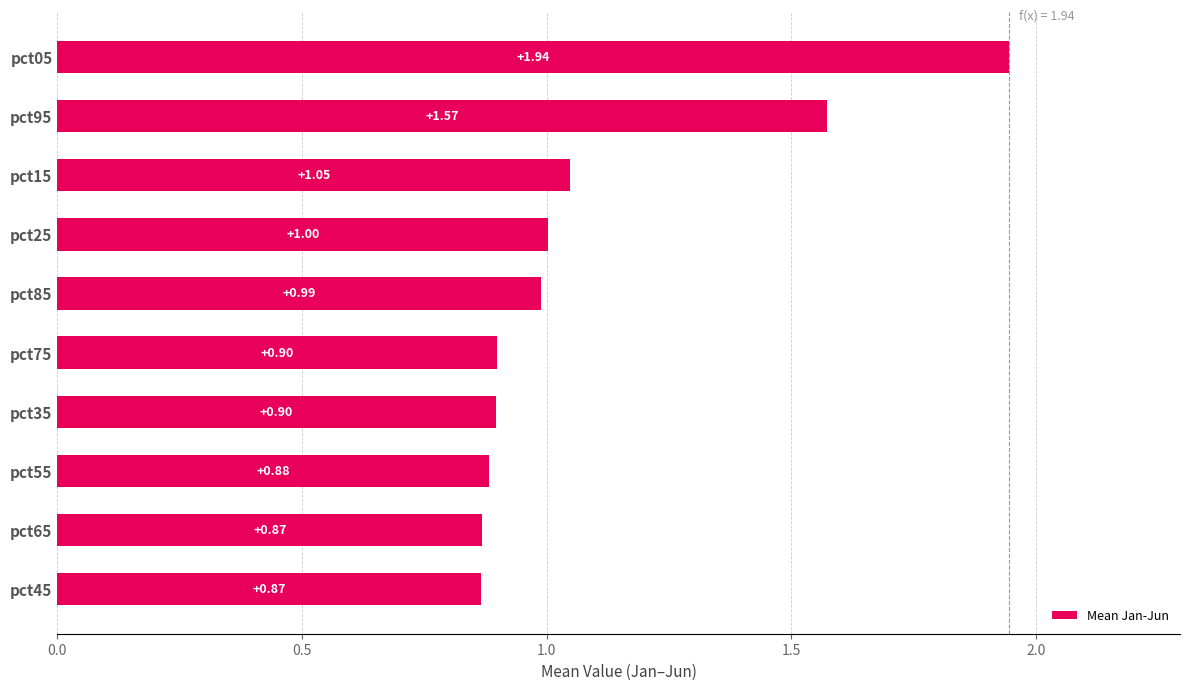

What is the average value?

1.1